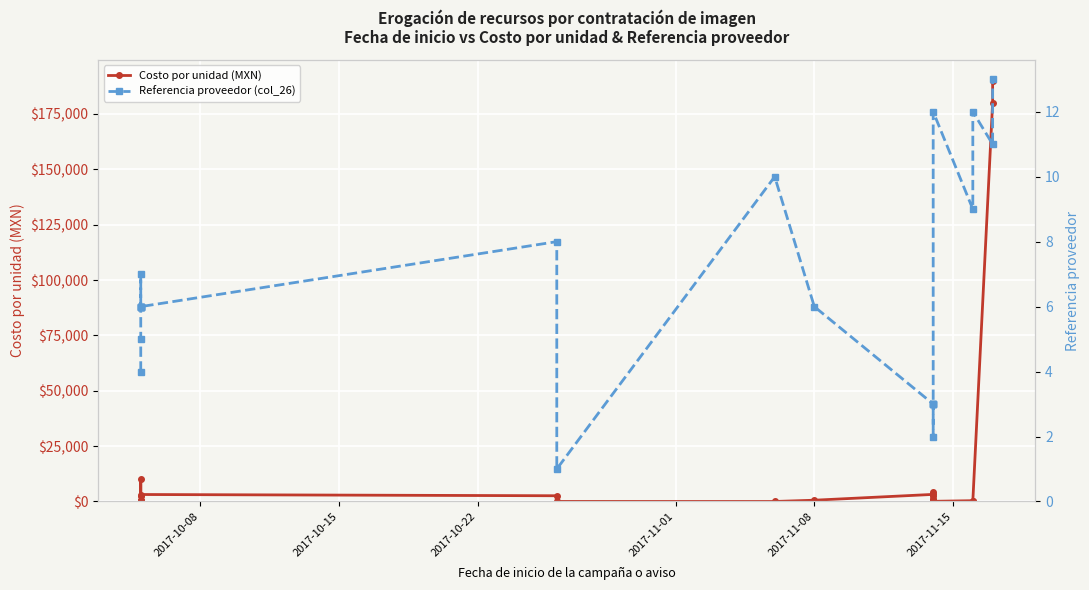

How many series are shown in this chart?

2